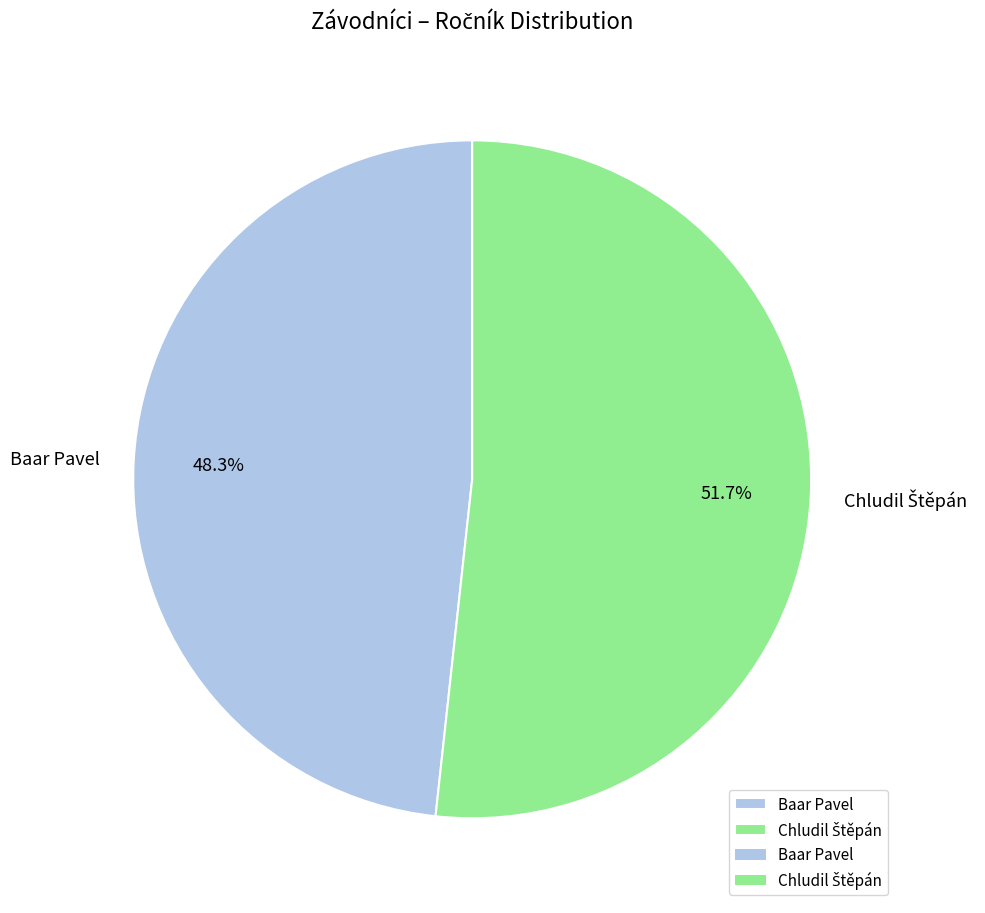

Which category has the smallest portion of the pie?

Baar Pavel